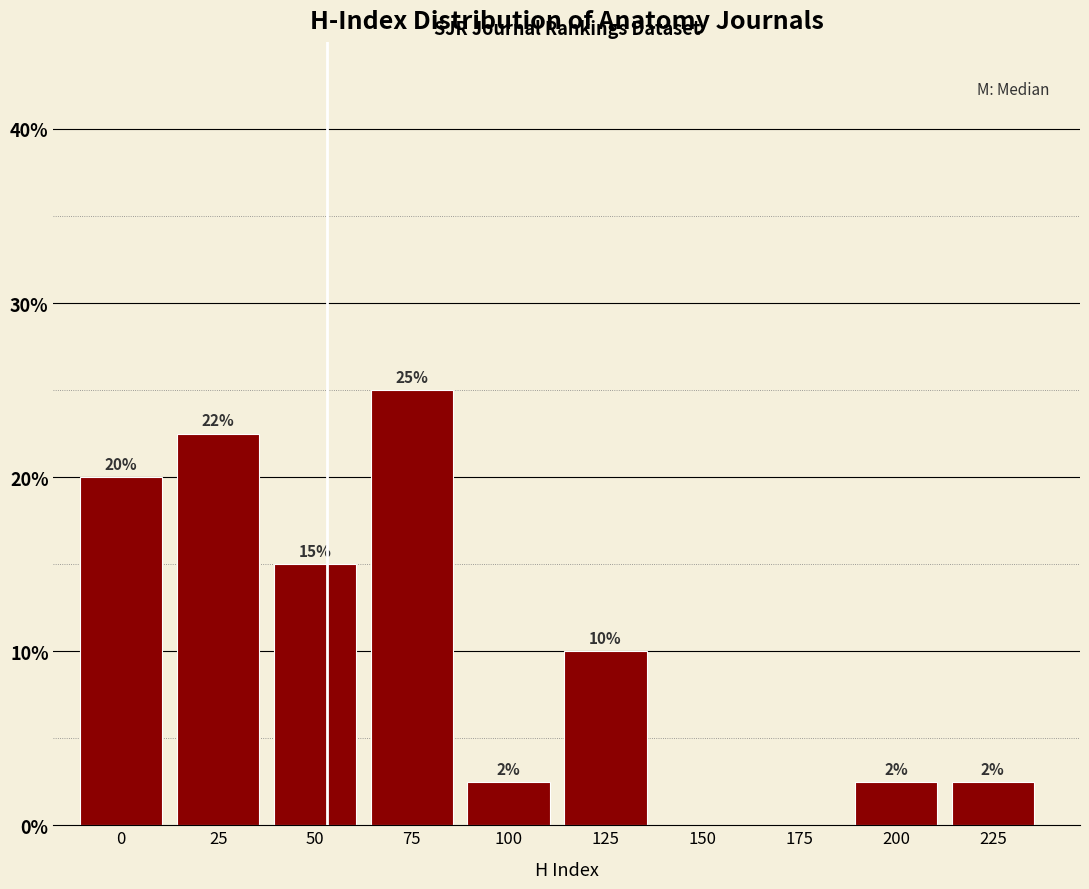

Approximately how many times larger is the value at 225 compared to 100?

1.0